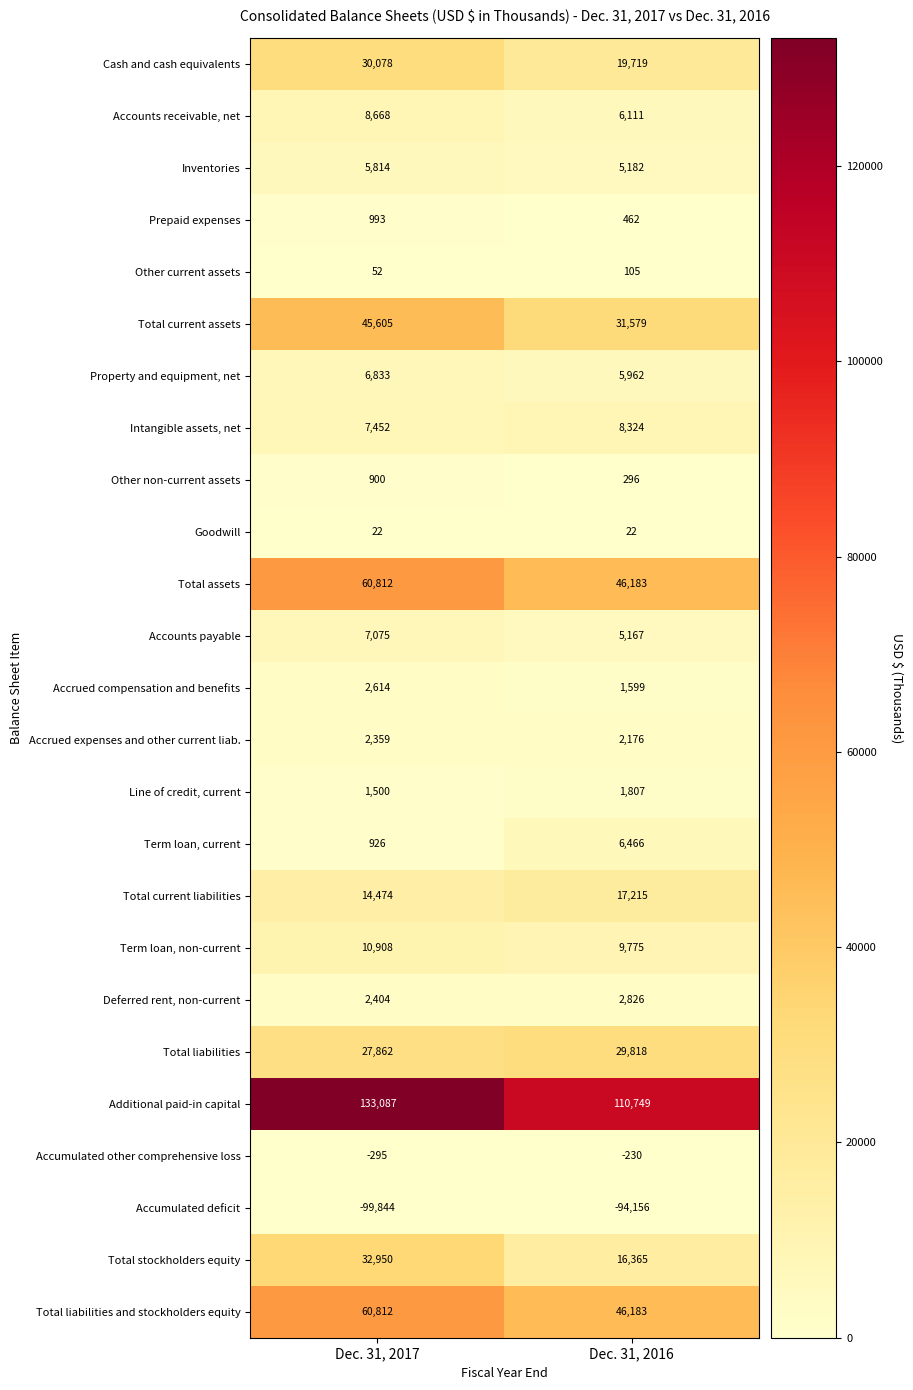

What is the smallest value displayed?

-99844